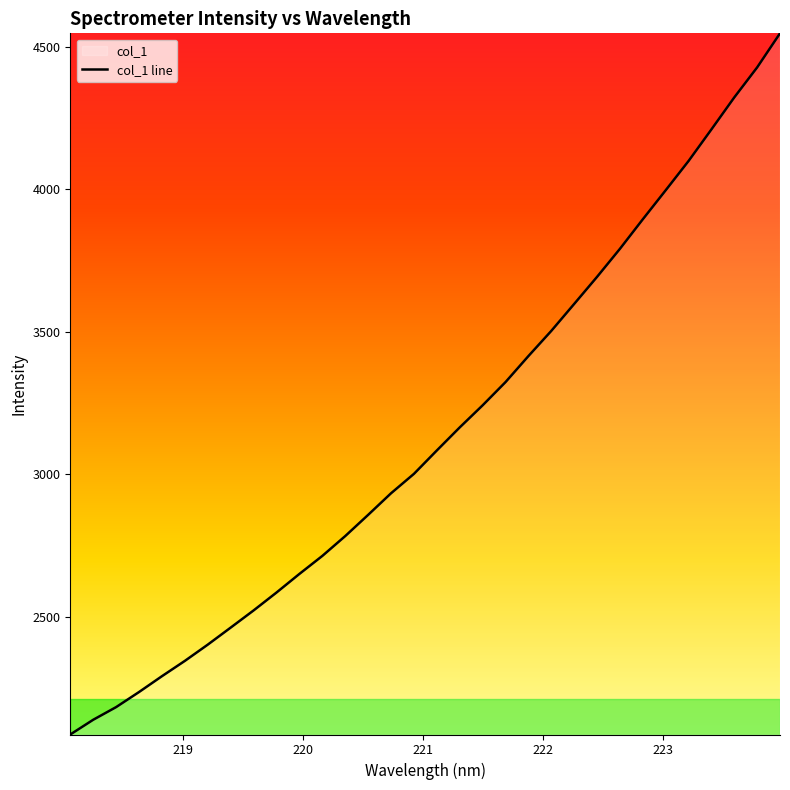

What is the smallest value displayed?

2086.8